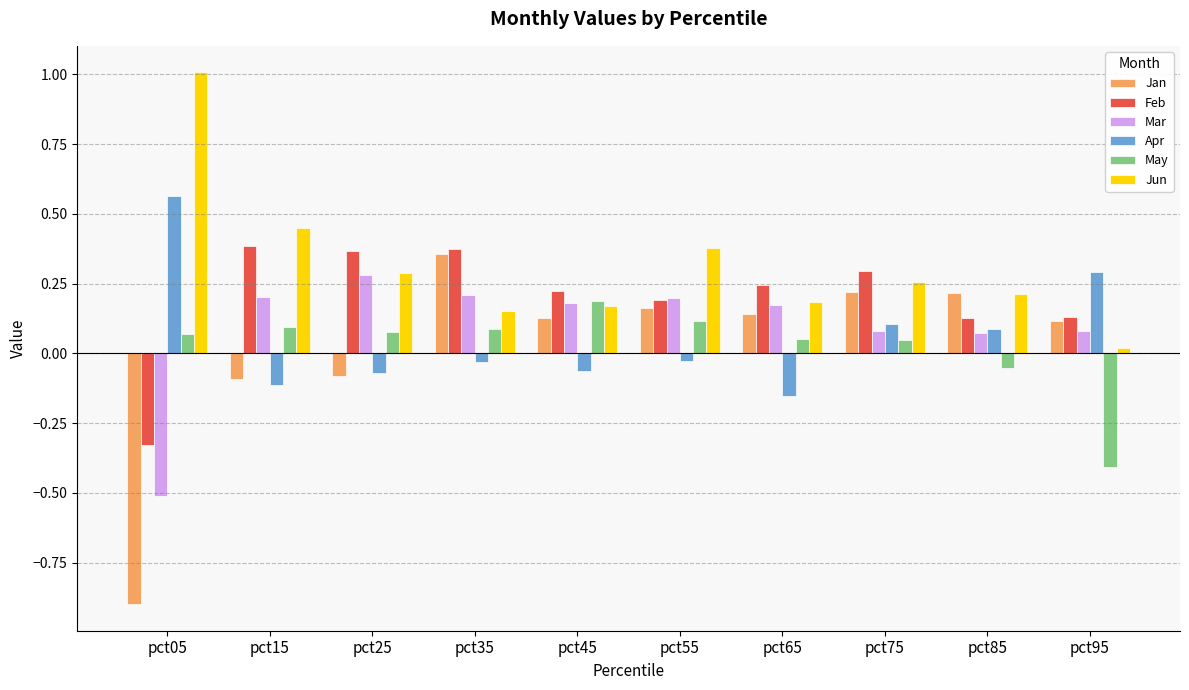

How many values in Jan are above zero?

7